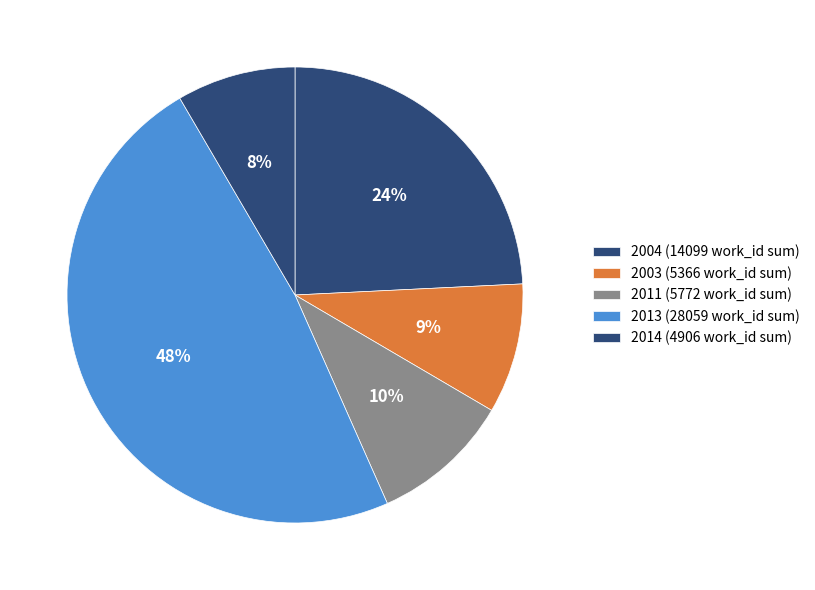

Count the number of slices in the pie.

5